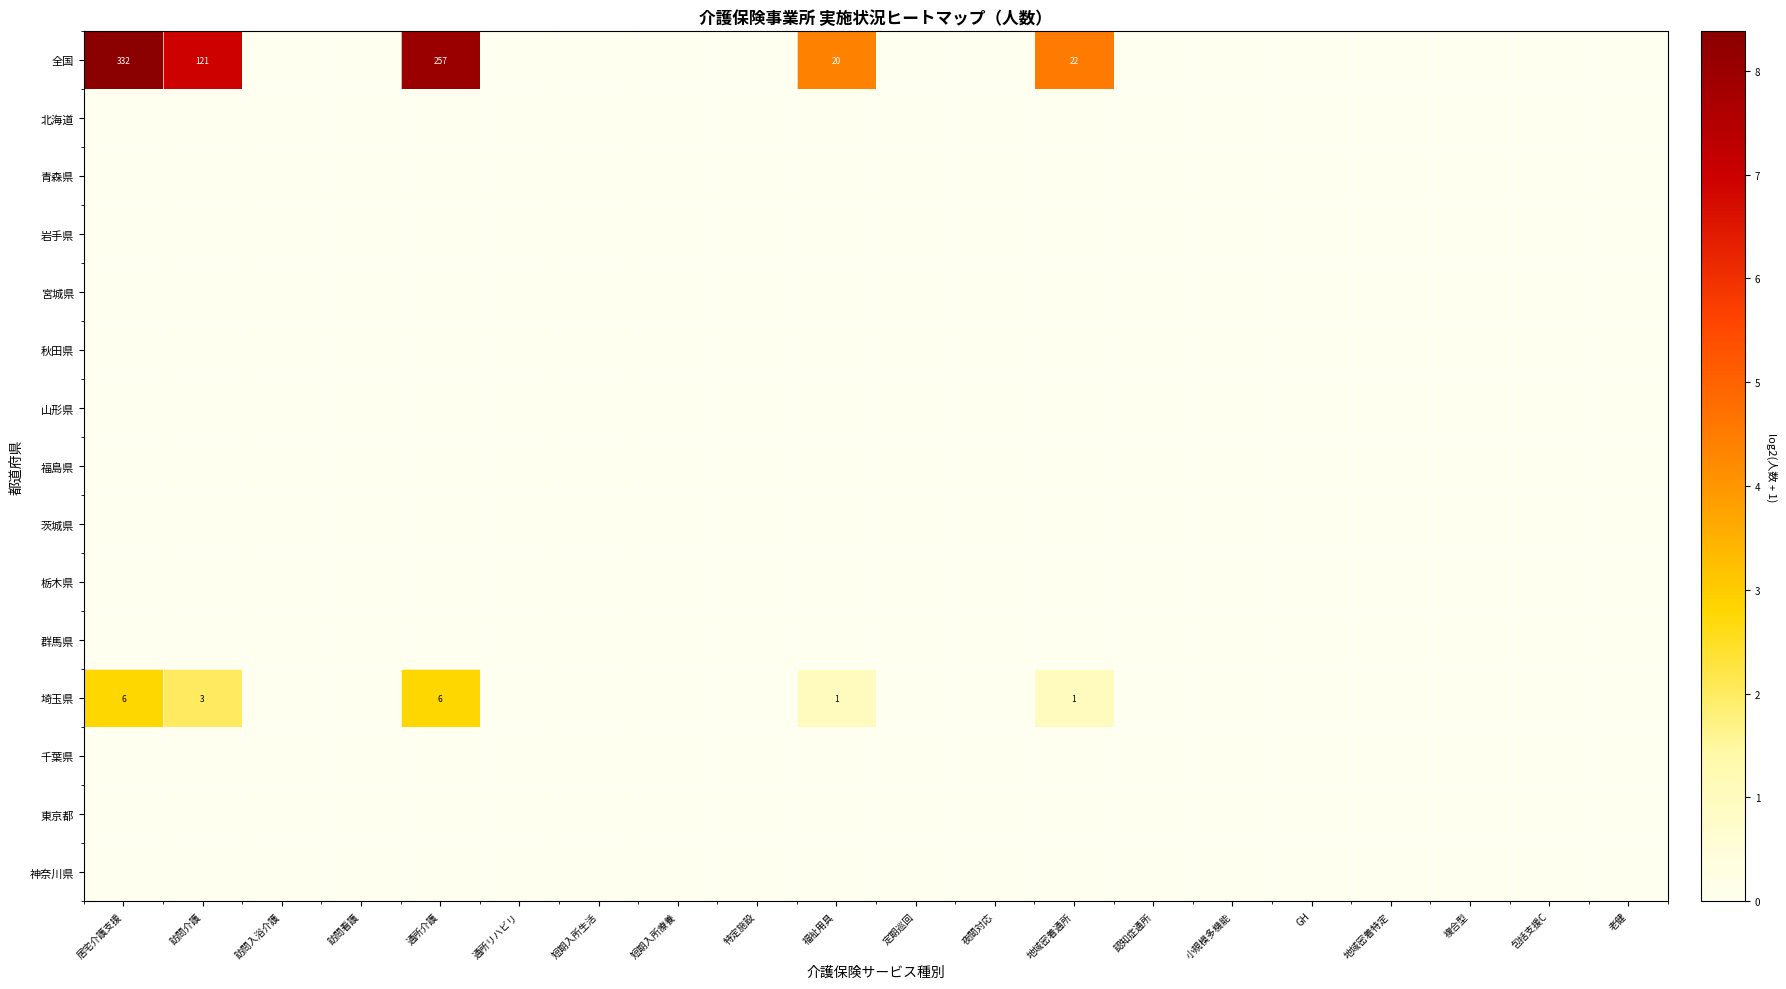

The value of 山形県 at 通所リハビリ is 0.0. True or false?

True